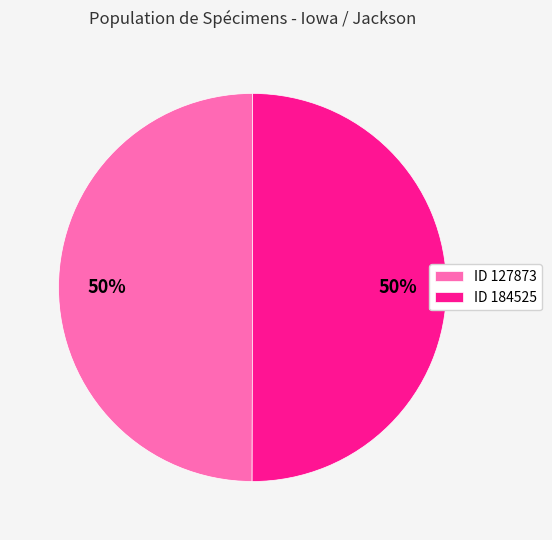

To the nearest percent, what portion does ID 184525 represent?

50%